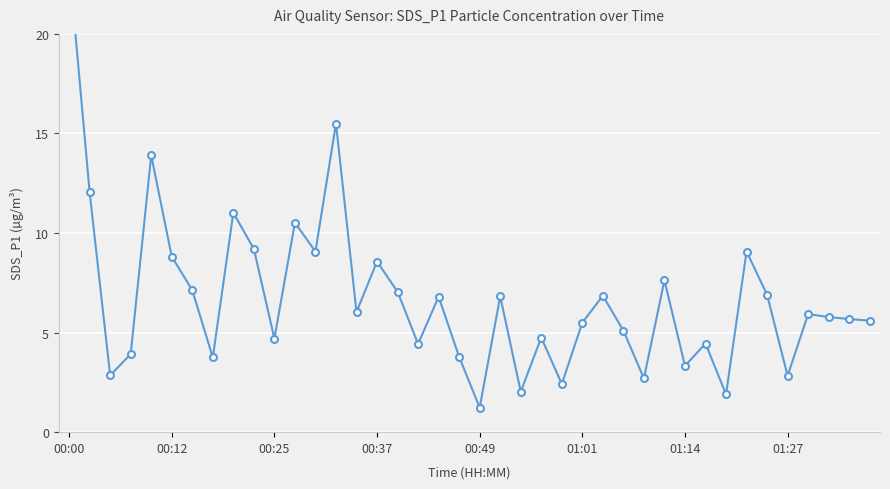

What is the greatest value displayed?

23.6